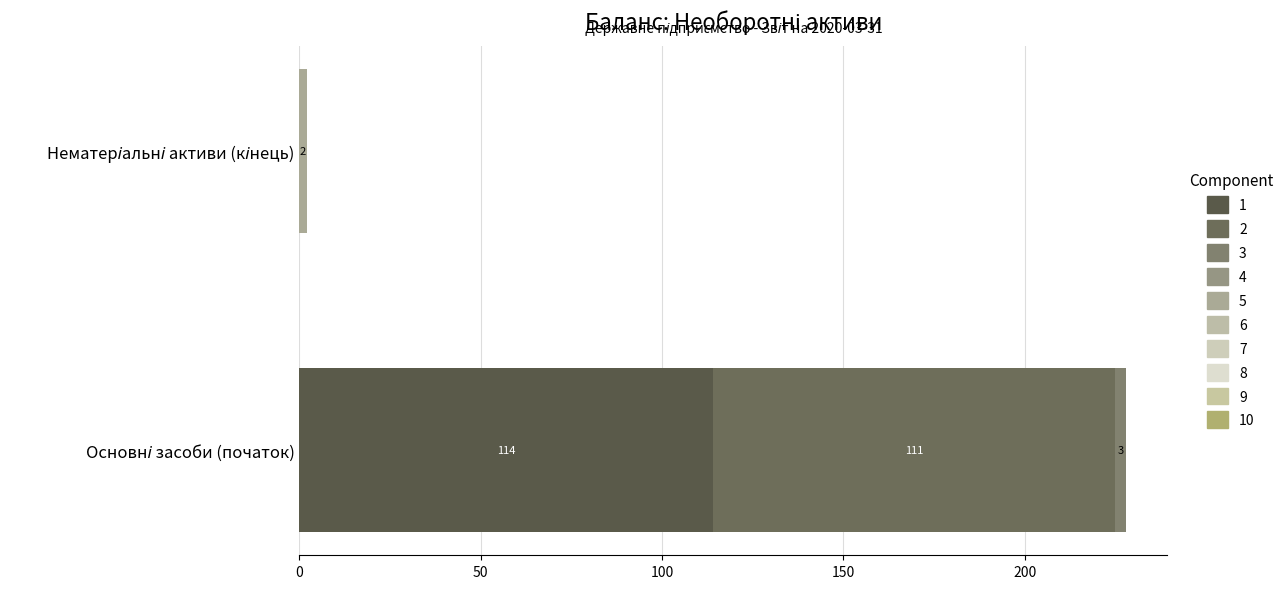

What is the difference between the 5 values at Нематеріальні активи (кінець) and Основні засоби (початок)?

2